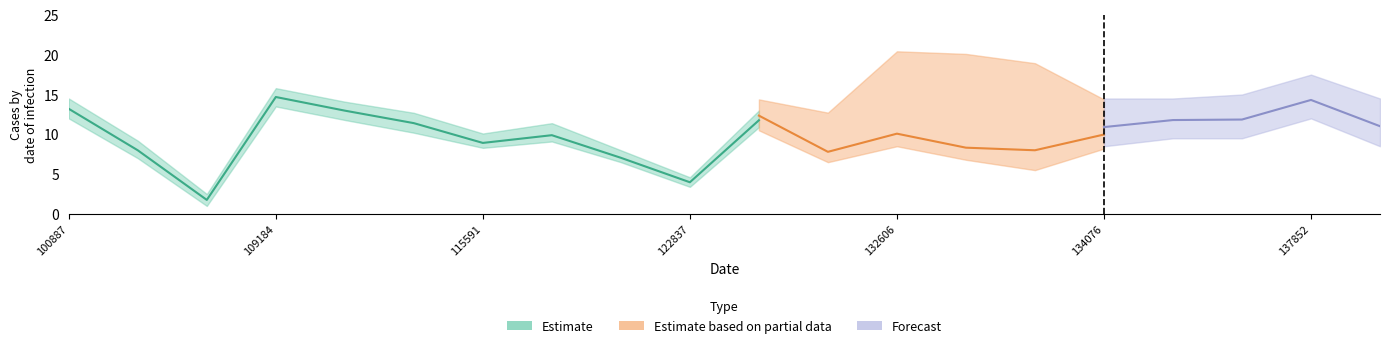

What are all the series names shown in the legend?

Estimate, Estimate based on partial data, Forecast